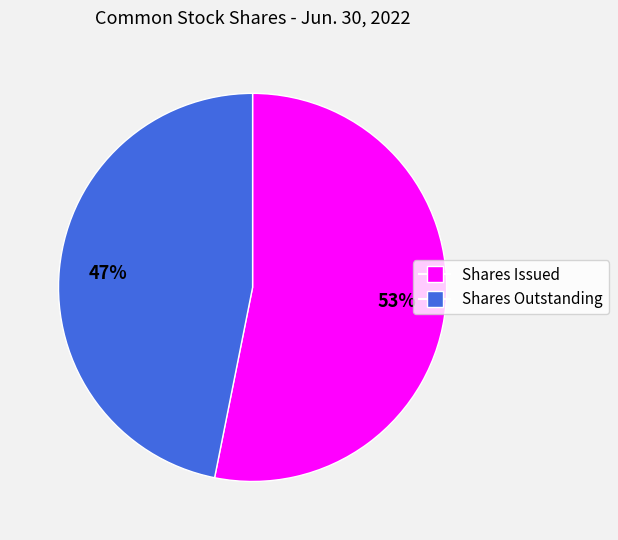

Is there any slice that represents more than half of the pie?

Yes